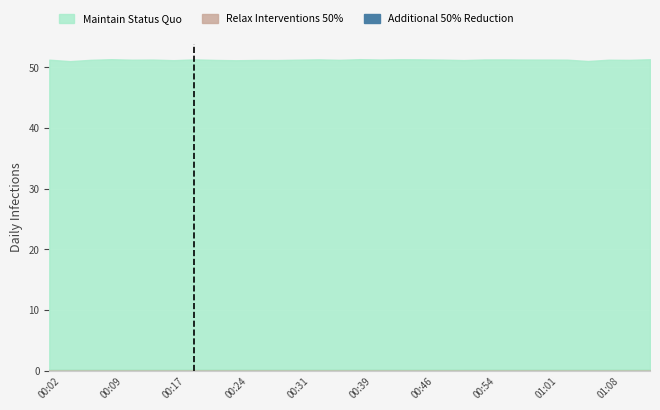

What is the spread (max minus min) of values at 00:46?

51.3